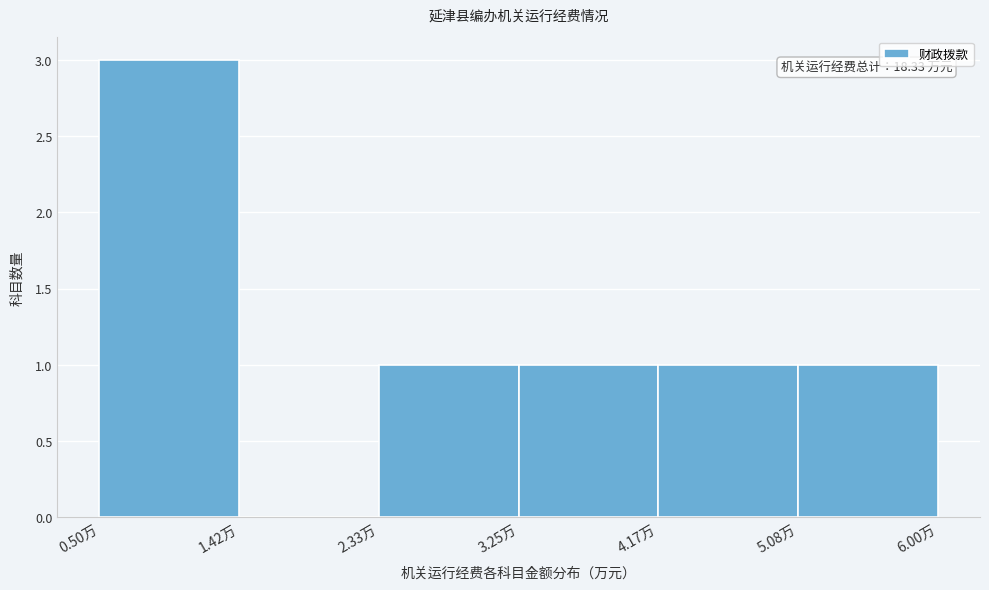

Which range on the x-axis has the tallest bar?

0.5 to 1.4